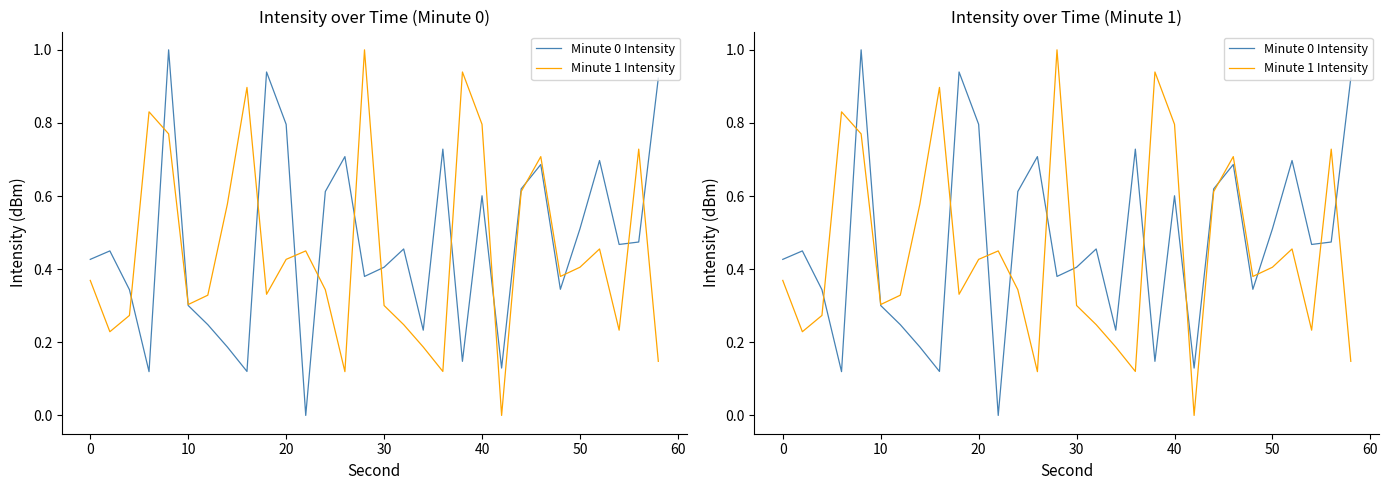

How many data points in Minute 0 Intensity are above 0?

29